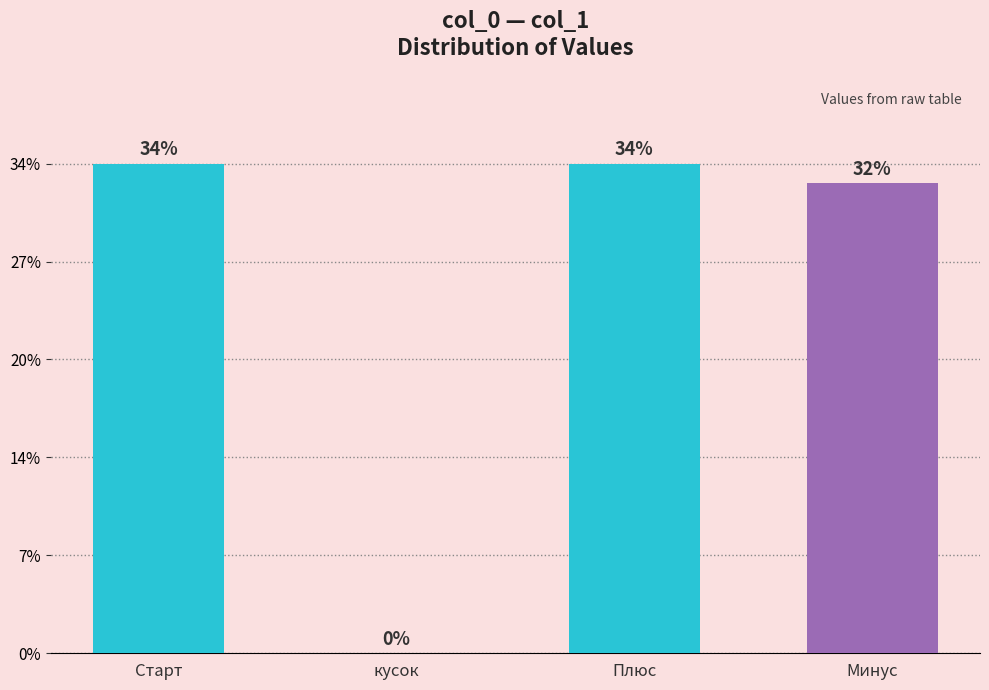

At which label does the data first exceed 10000014?

Плюс